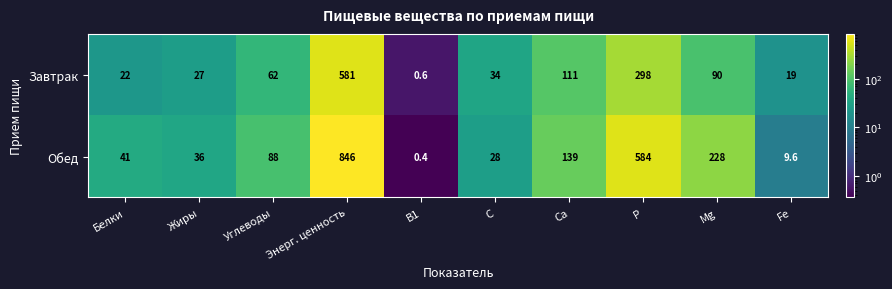

Which series has the largest range (max minus min)?

Обед